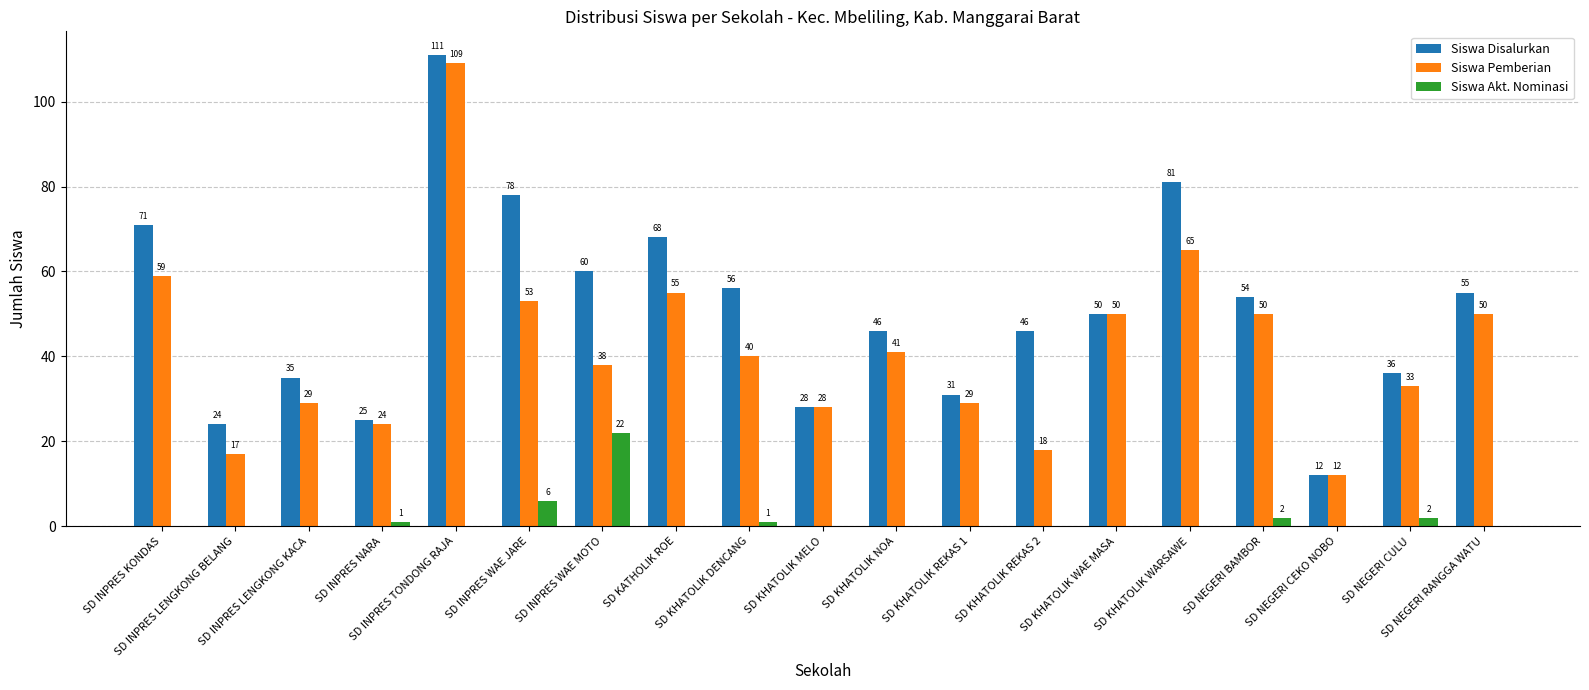

Reading left to right, list all the values displayed in this chart.

Siswa Disalurkan: 71	24	35	25	111	78	60	68	56	28	46	31	46	50	81	54	12	36	55
Siswa Pemberian: 59	17	29	24	109	53	38	55	40	28	41	29	18	50	65	50	12	33	50
Siswa Akt. Nominasi: 0	0	0	1	0	6	22	0	1	0	0	0	0	0	0	2	0	2	0